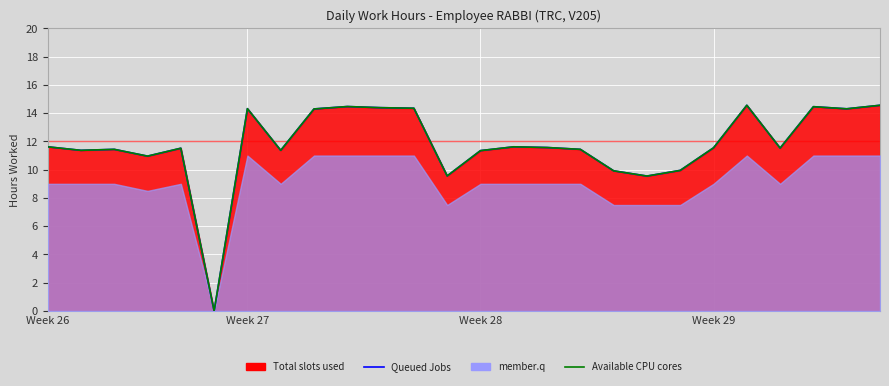

Between 12 and 24, which series saw the biggest shift?

Queued Jobs